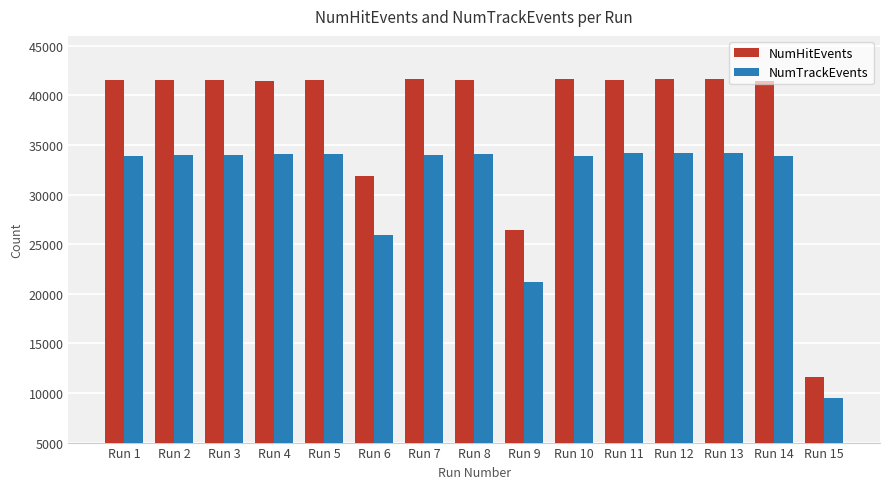

What is the lowest value of the NumHitEvents series?

11628